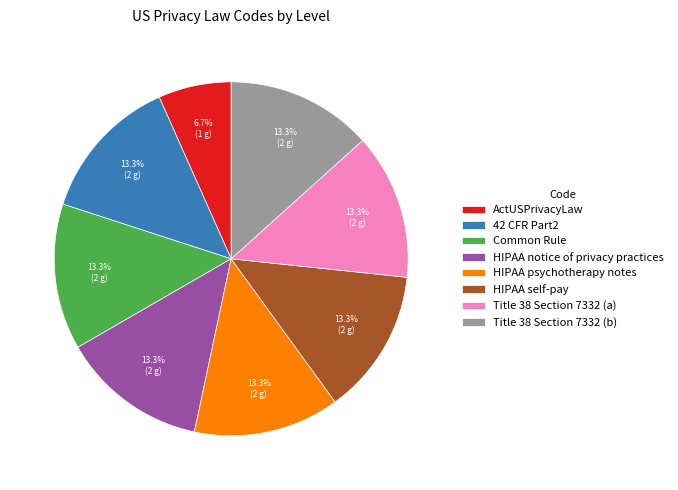

To the nearest percent, what percentage of the pie is ActUSPrivacyLaw?

7%